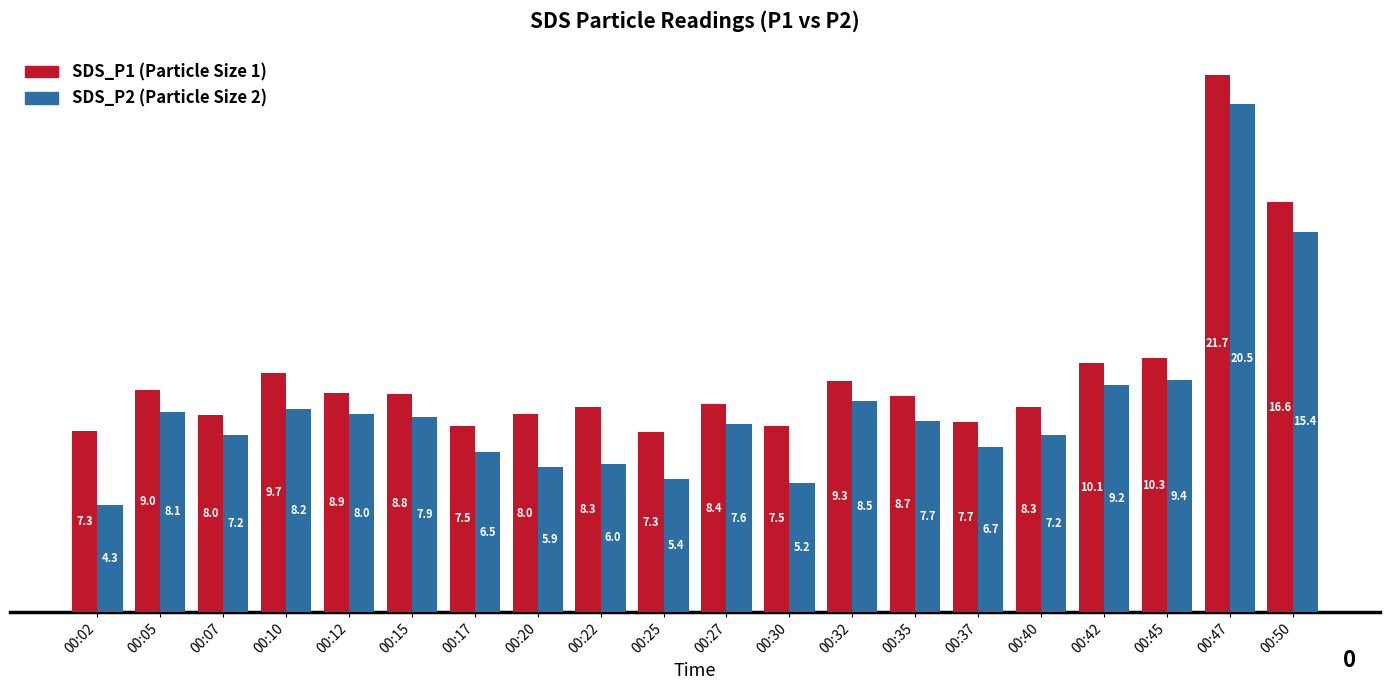

At which category is the sum across all series the highest?

00:47